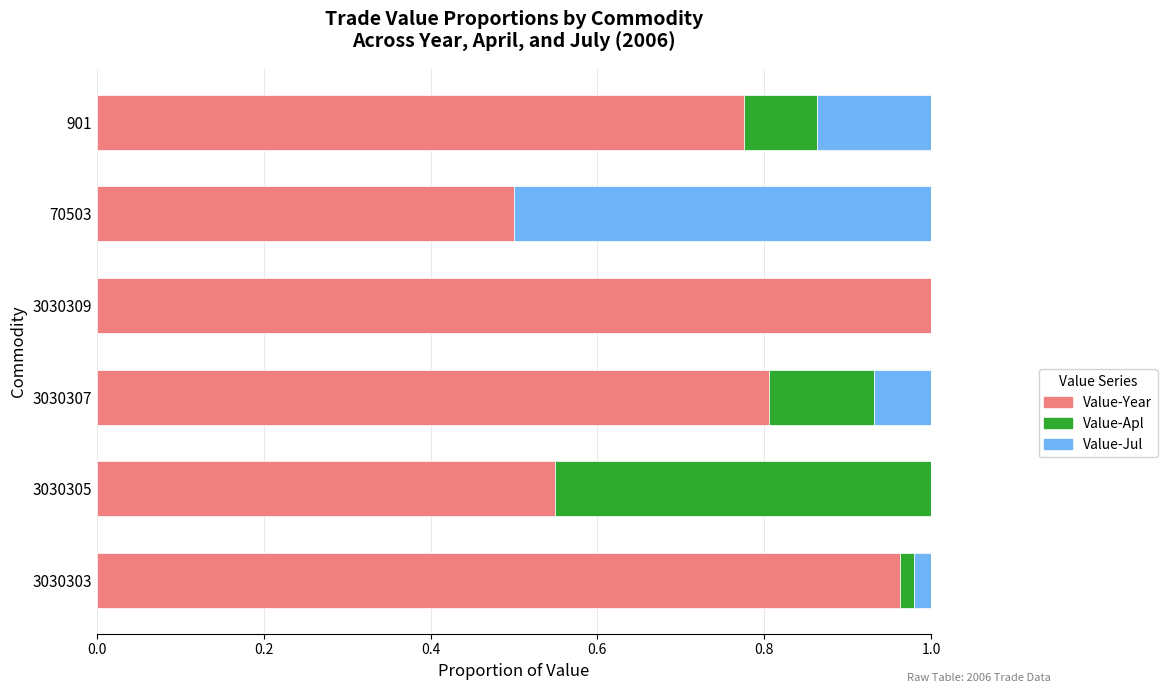

True or false: Value-Year has a value of 0.5 at 70503.

True